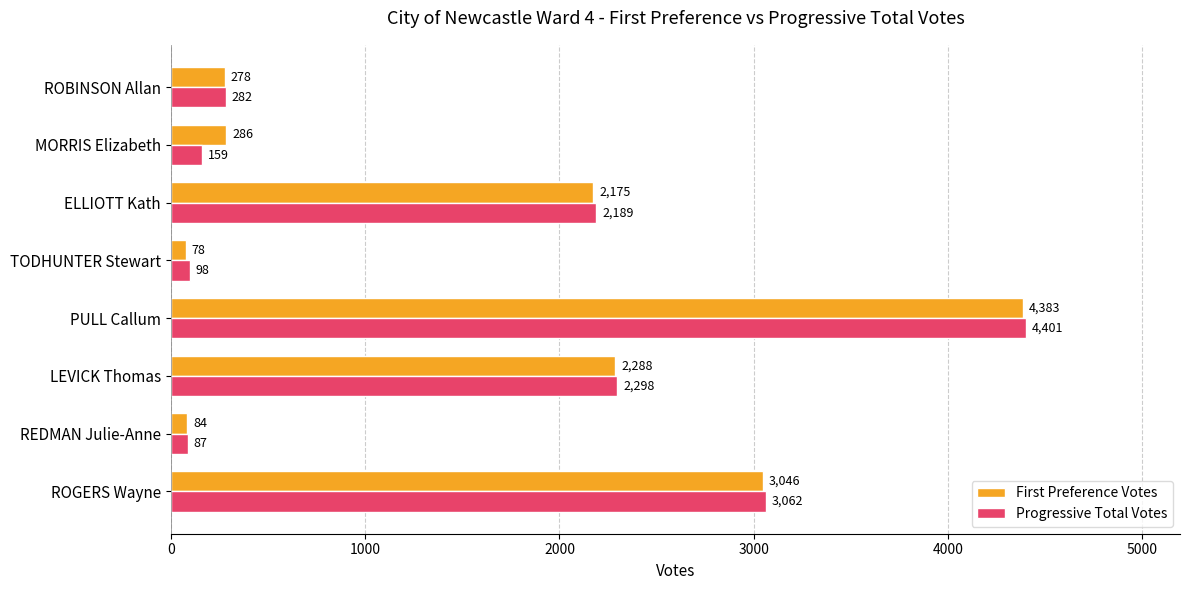

What is the greatest value displayed?

4401